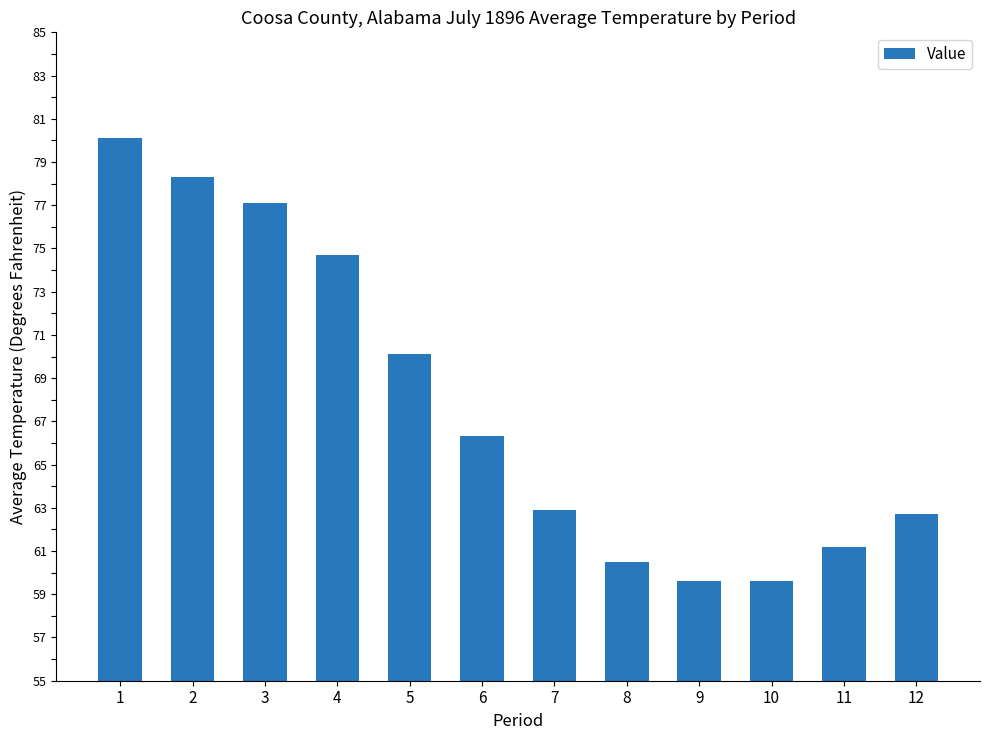

What is the minimum value shown in the chart?

59.6